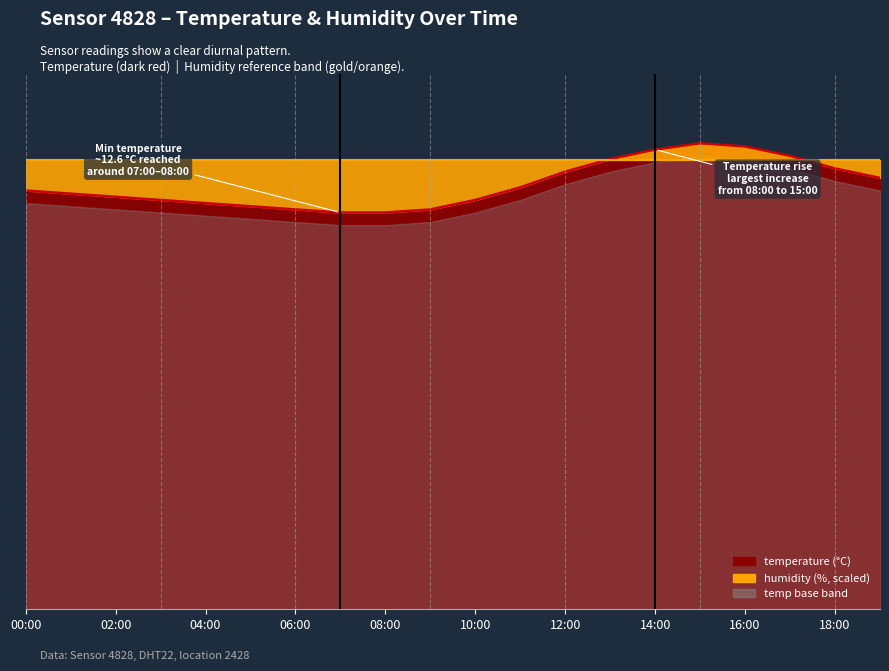

What is the sum of all hum_line values?

285.4